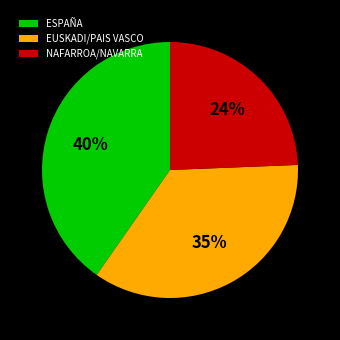

Which category has the biggest portion of the pie?

ESPAÑA